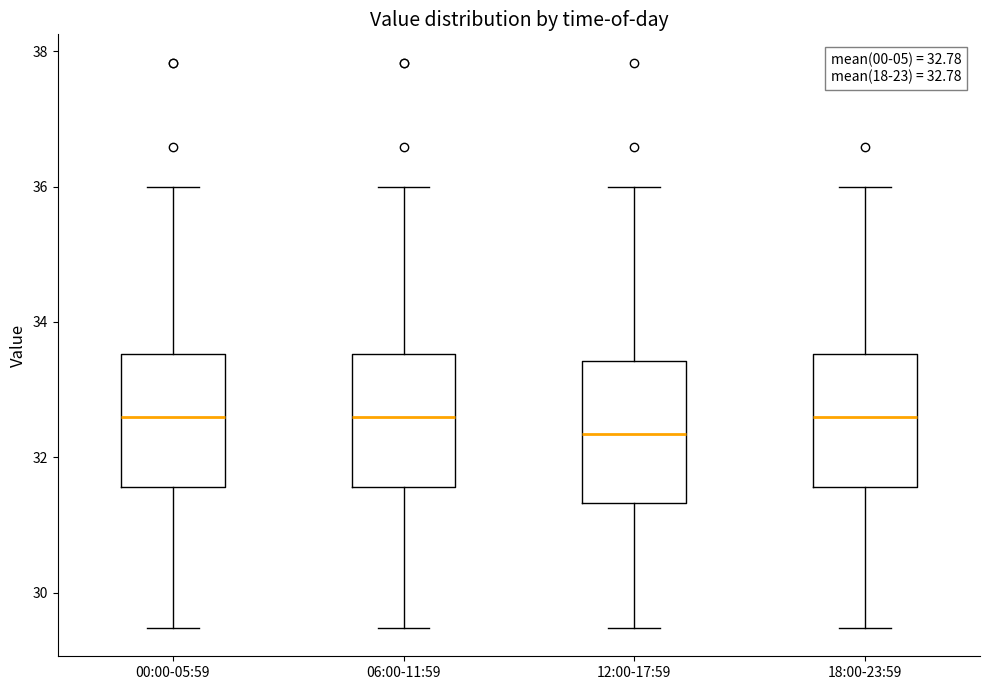

Which box's median line is the lowest?

12:00-17:59